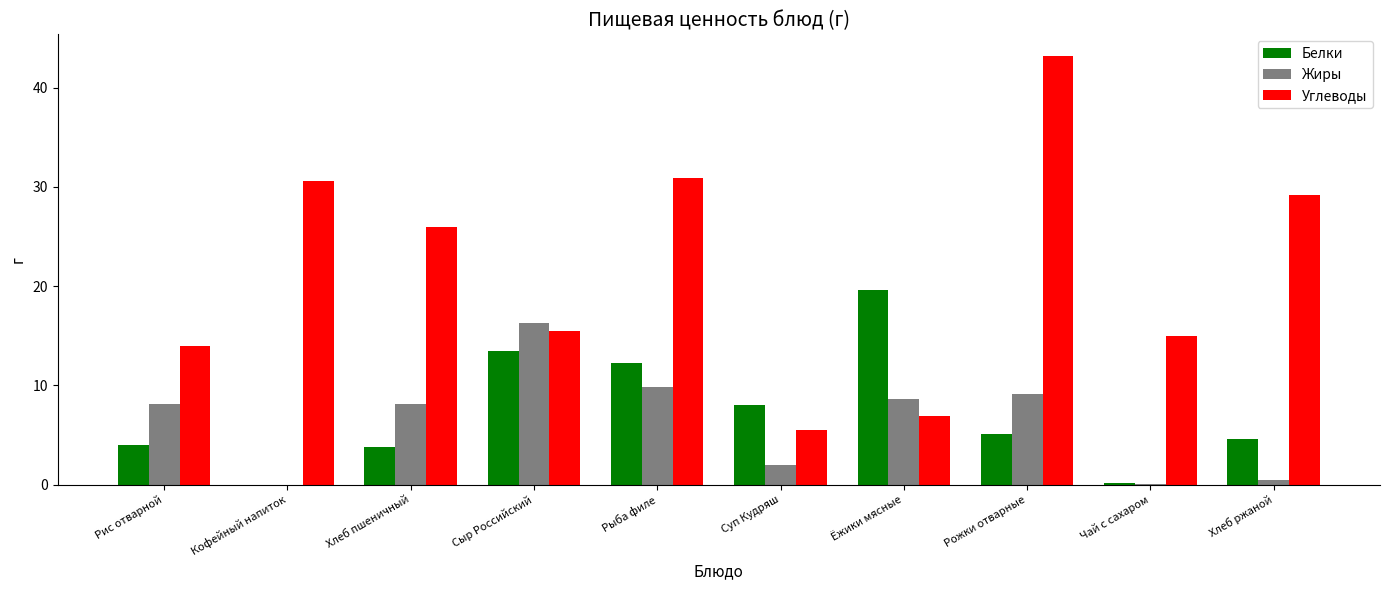

True or false: Углеводы has a value of 6.9 at Ёжики мясные.

True